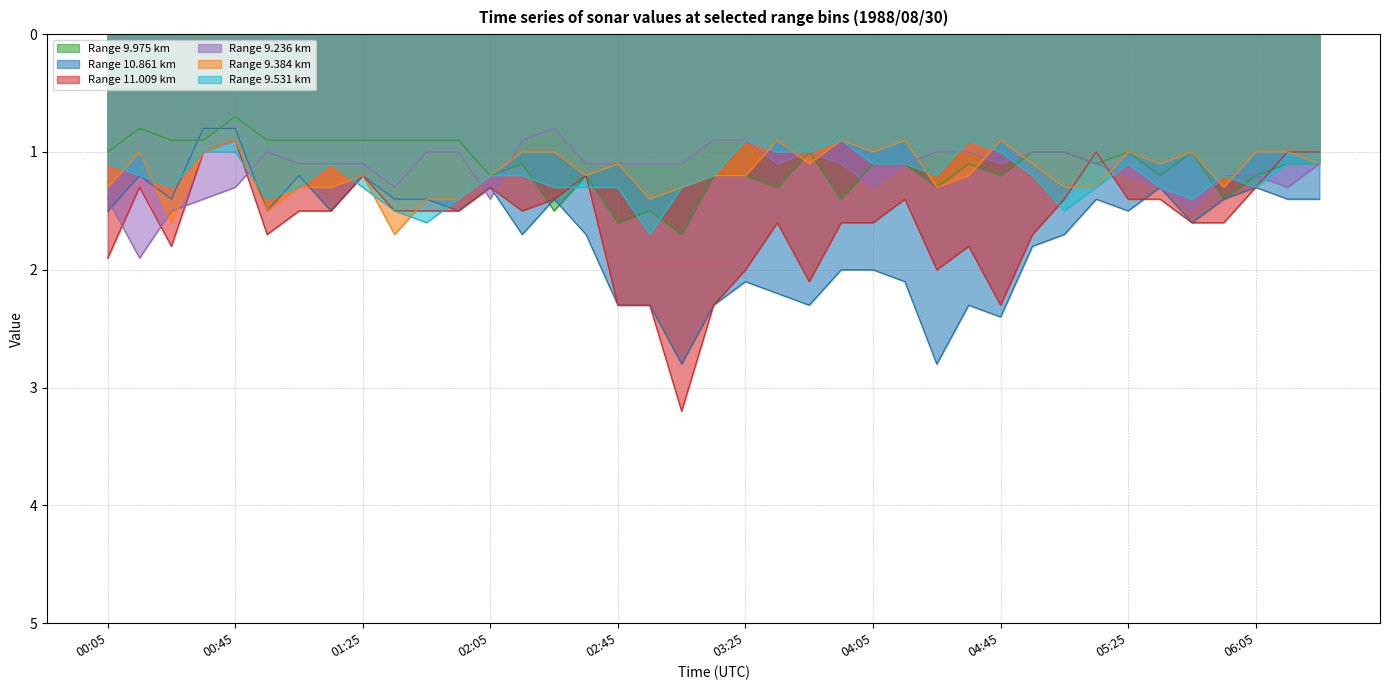

What is the value of the 9.384 point at the 25th from the left?

1.0